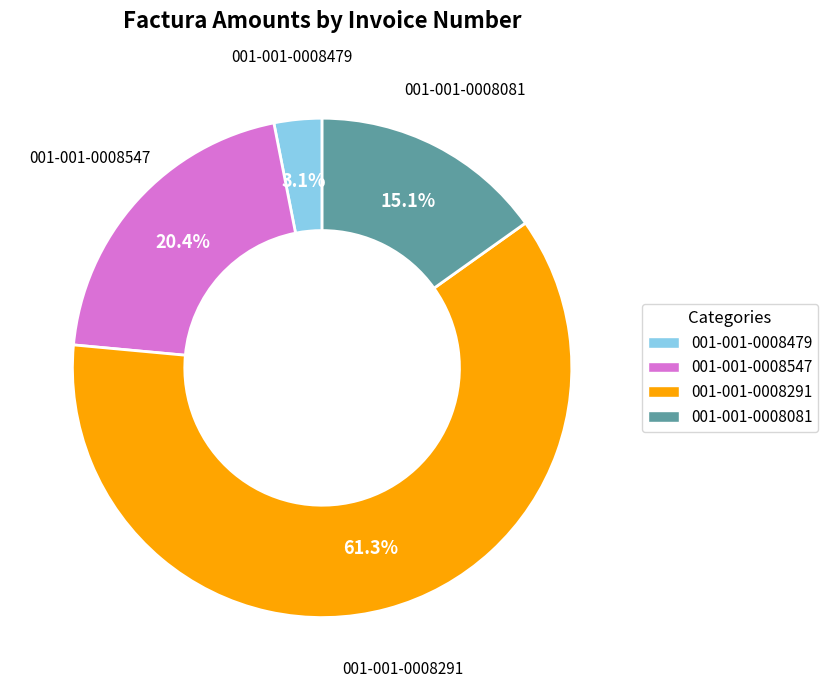

What is the smallest slice in the pie chart?

001-001-0008479